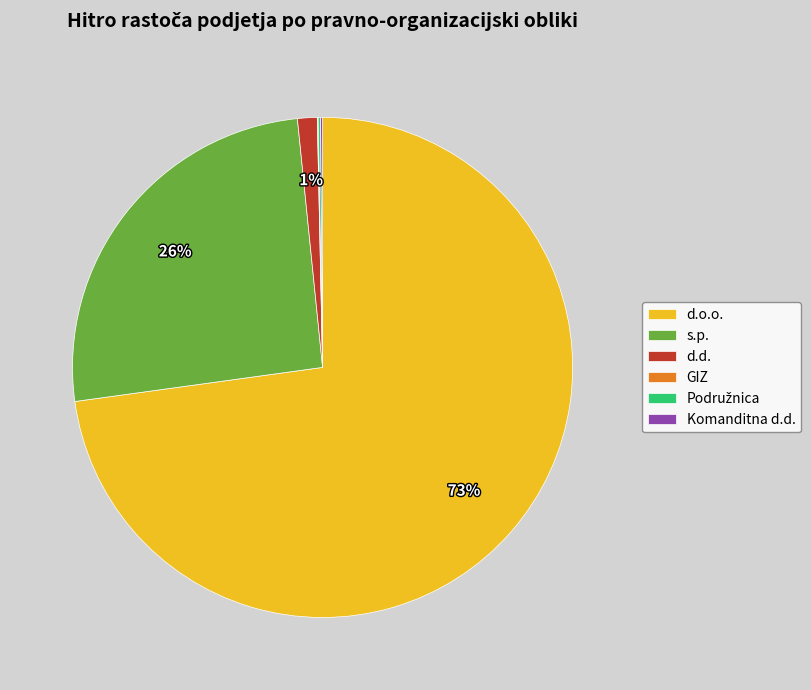

Is there any slice that represents more than half of the pie?

Yes